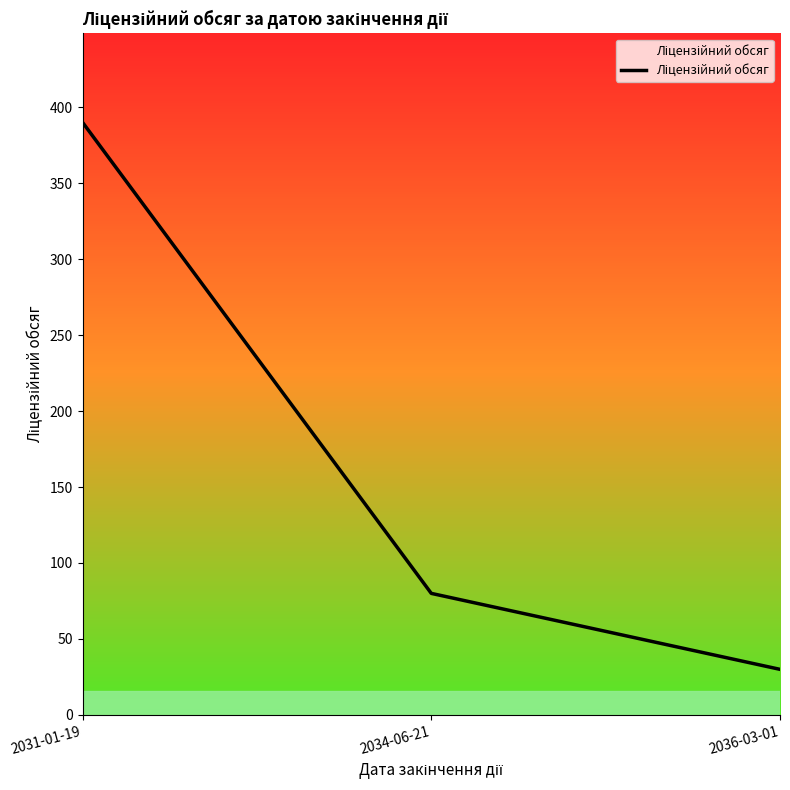

How many series are shown in this chart?

1